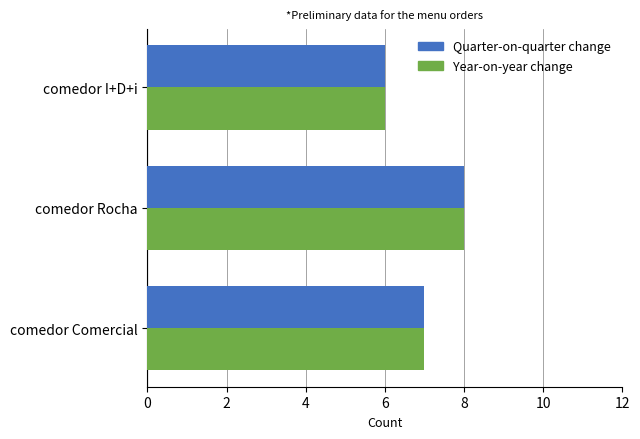

List the labels in order of Year-on-year change value, smallest first.

comedor I+D+i, comedor Comercial, comedor Rocha